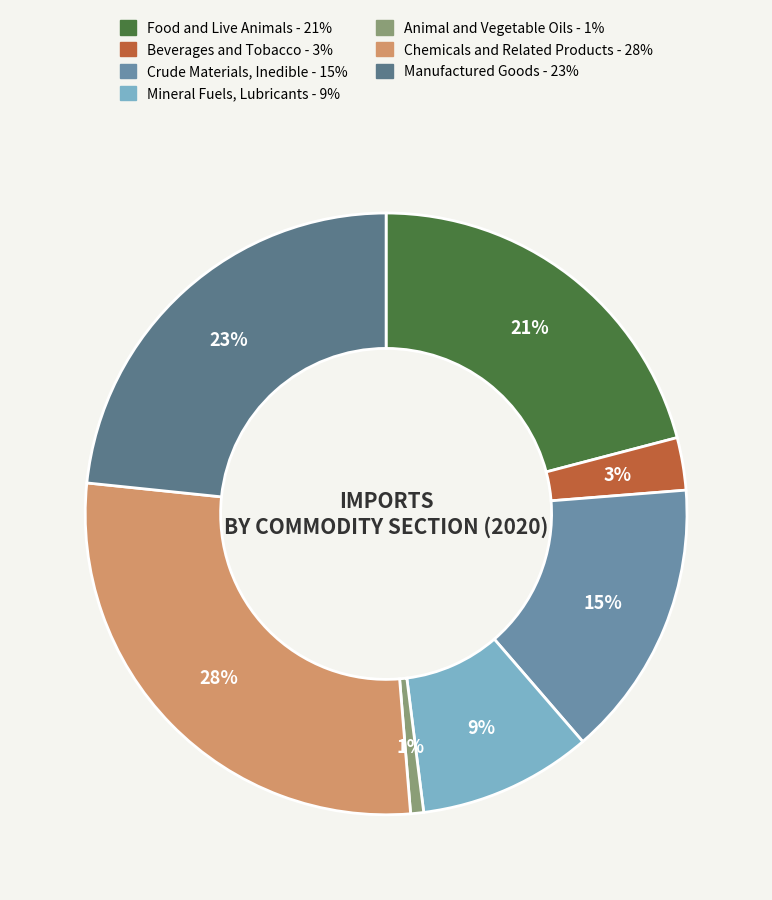

Which slice is the smallest?

Animal and Vegetable Oils